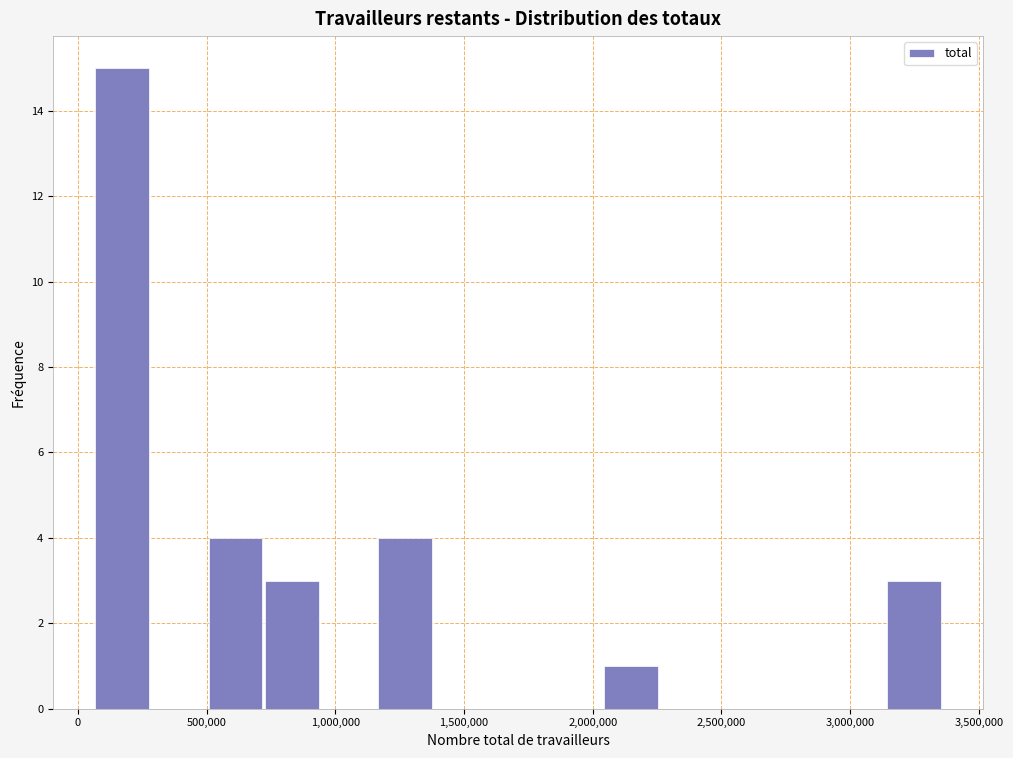

Reading left to right, transcribe this chart: for each bar, give the range it covers on the x-axis and its height. Neither the bar edges nor the heights are printed on the chart, so give them approximately, as read against the axes.

50000 to 300000: 15
300000 to 500000: 0
500000 to 700000: 4
700000 to 950000: 3
950000 to 1150000: 0
1150000 to 1400000: 4
1400000 to 1600000: 0
1600000 to 1800000: 0
1800000 to 2050000: 0
2050000 to 2250000: 1
2250000 to 2500000: 0
2500000 to 2700000: 0
2700000 to 2900000: 0
2900000 to 3150000: 0
3150000 to 3350000: 3